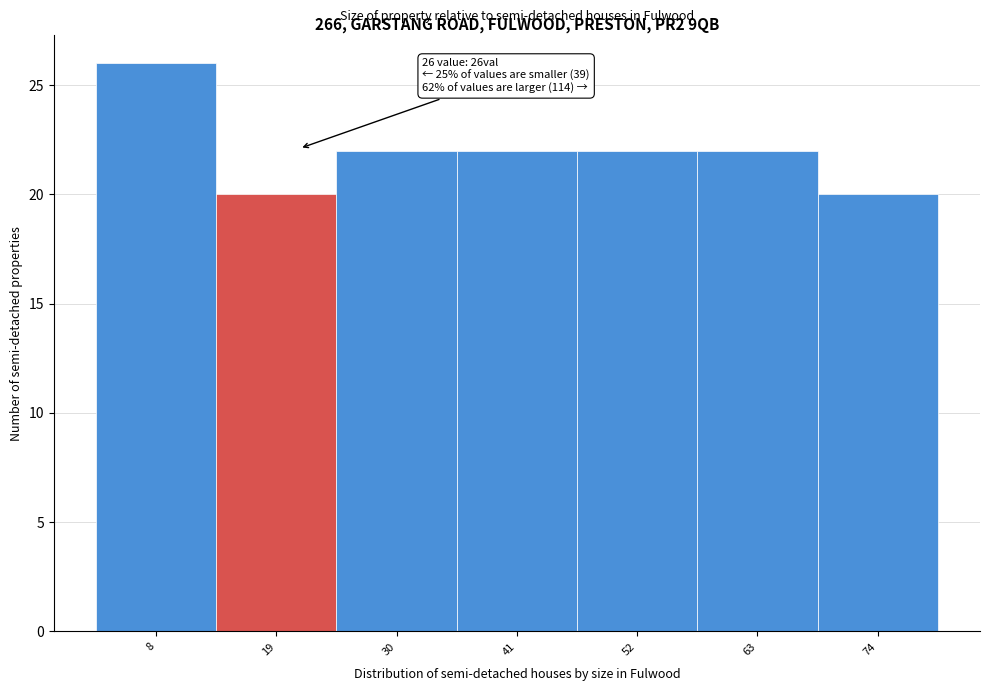

Reading right to left, list all the values displayed in this chart.

20	22	22	22	22	20	26